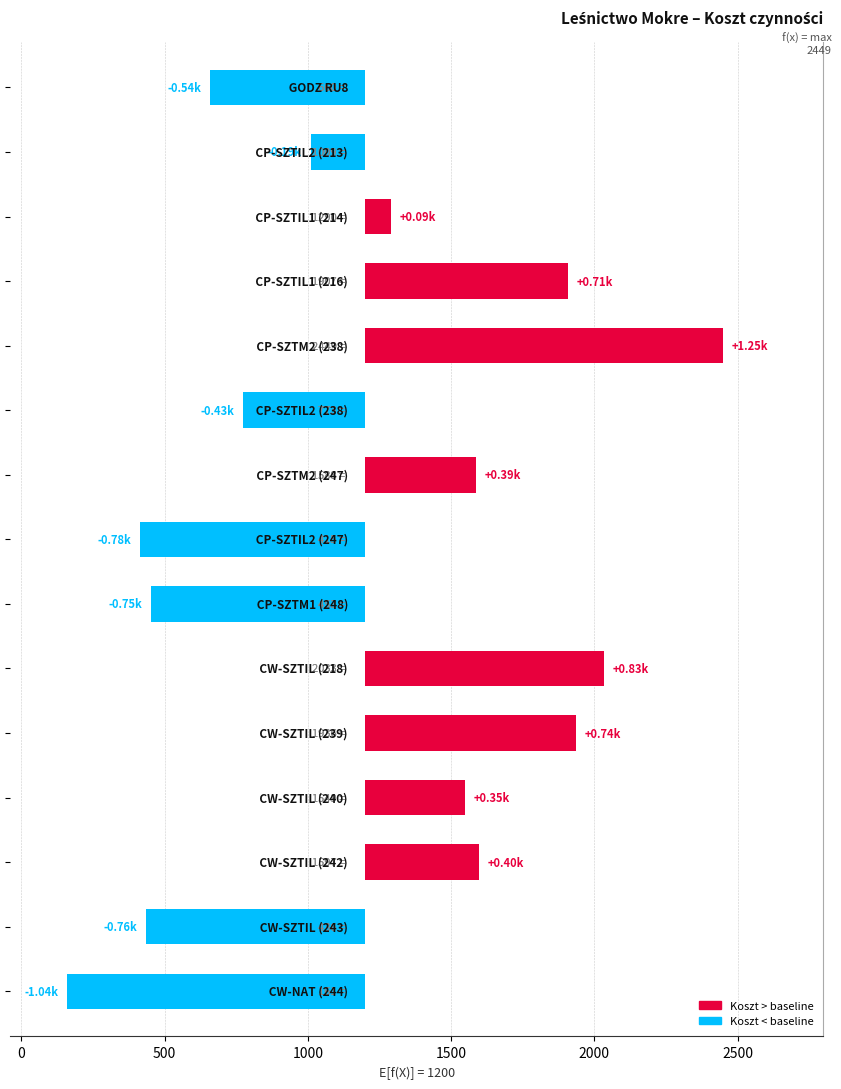

How many bars are there in total?

15